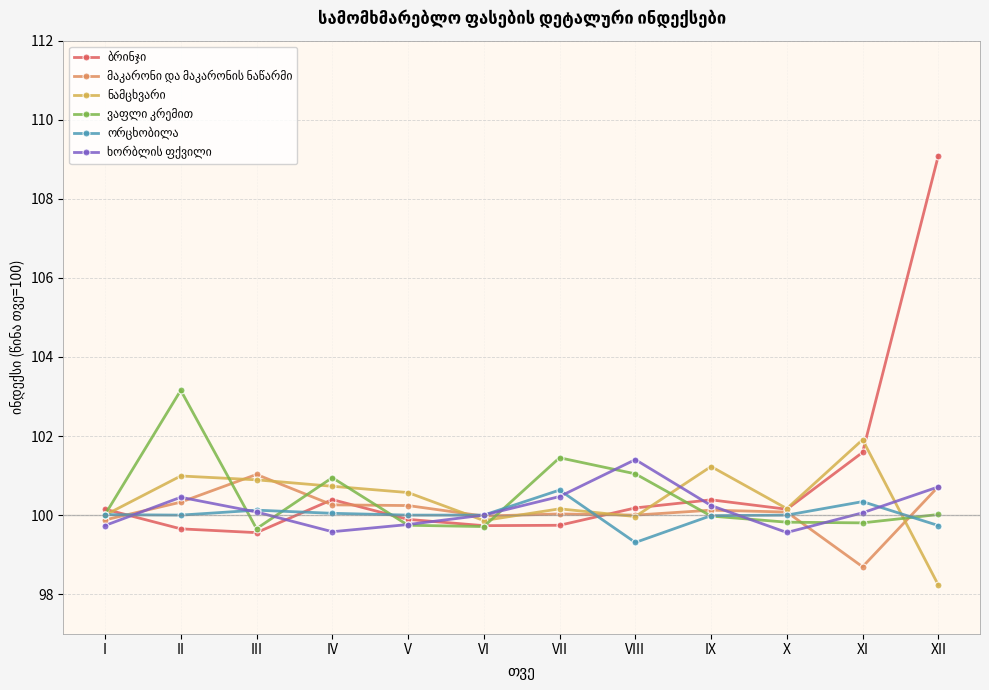

What is the minimum value shown in the chart?

98.2